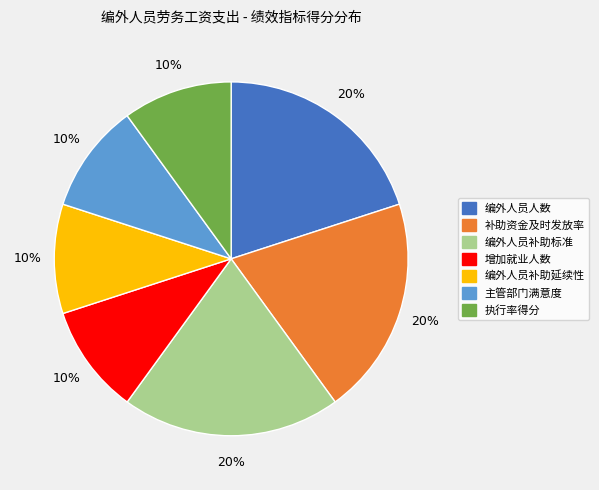

Is the sum of 编外人员补助延续性 and 主管部门满意度 greater than half?

No